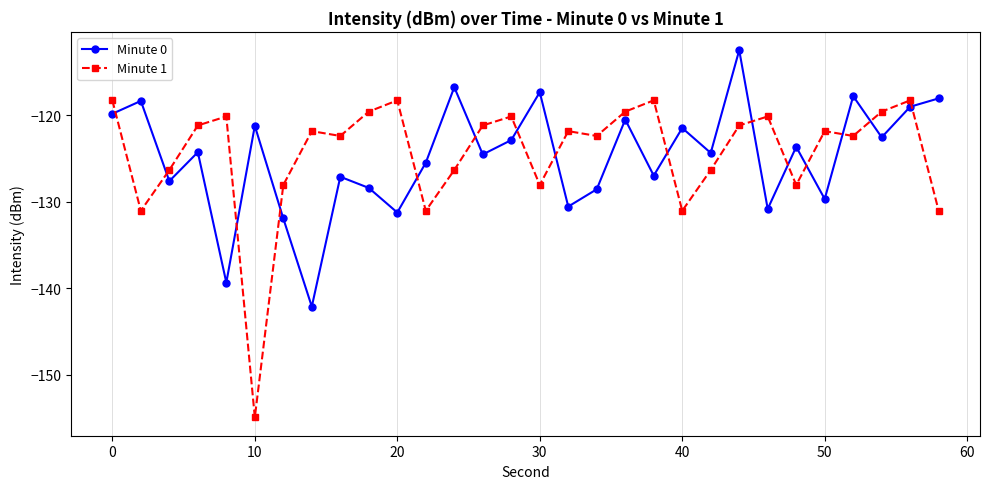

What is the greatest value displayed?

-112.5